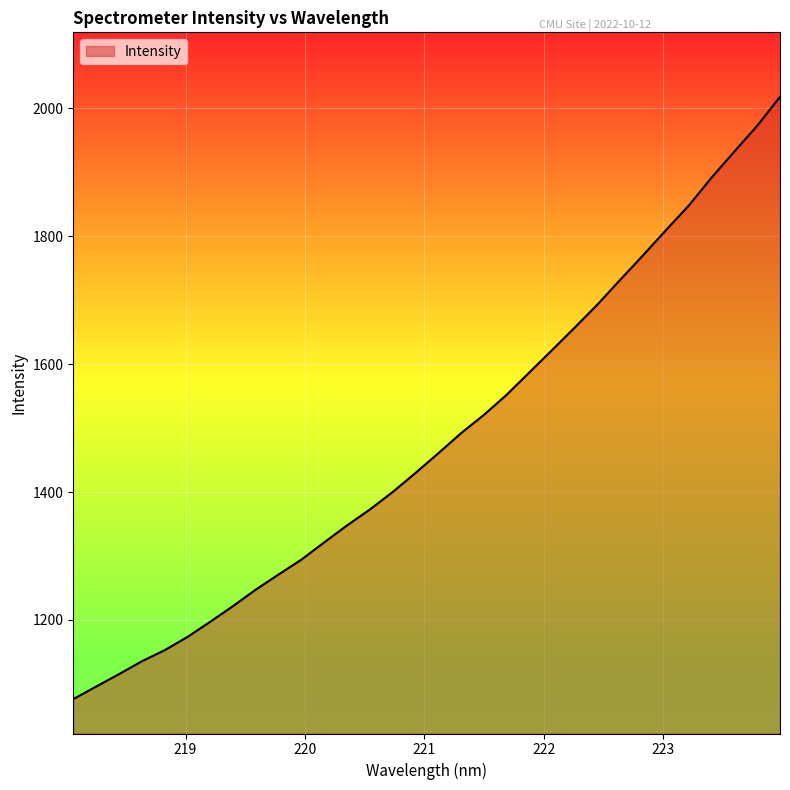

What is the difference between the maximum and minimum values?

941.9